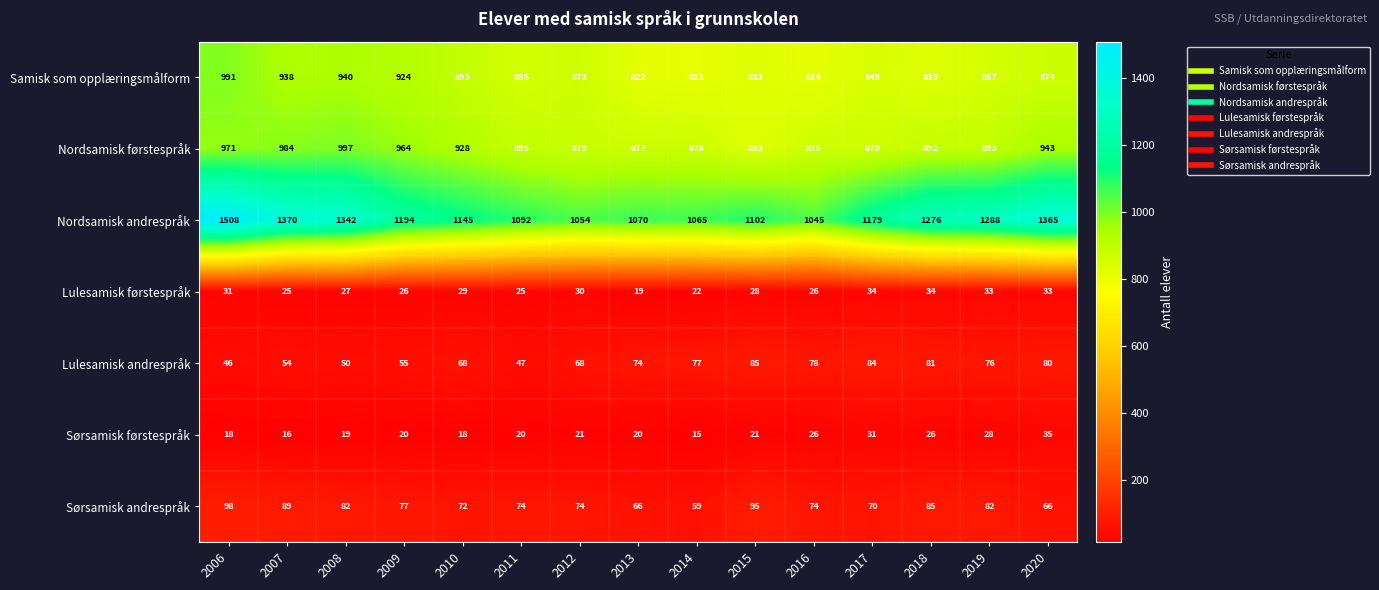

Which series has the largest range (max minus min)?

Nordsamisk andrespråk